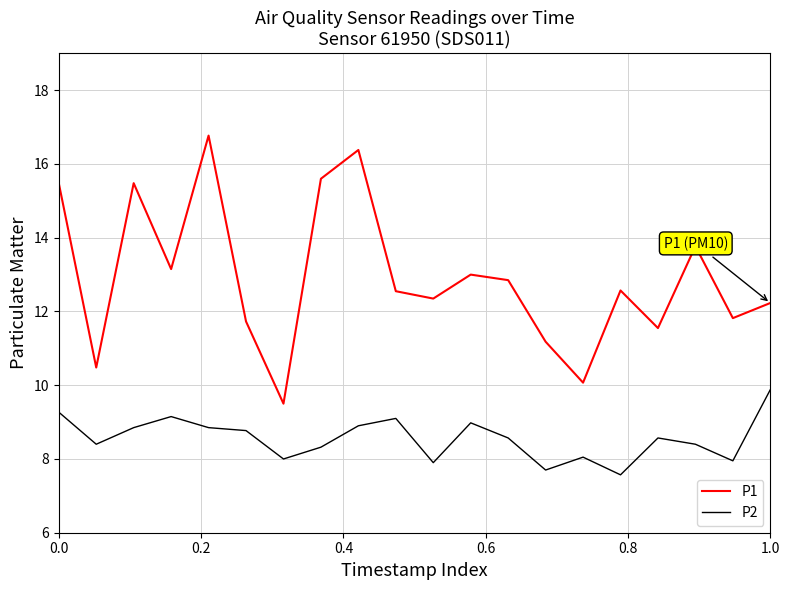

At how many categories does at least one series exceed 8?

20